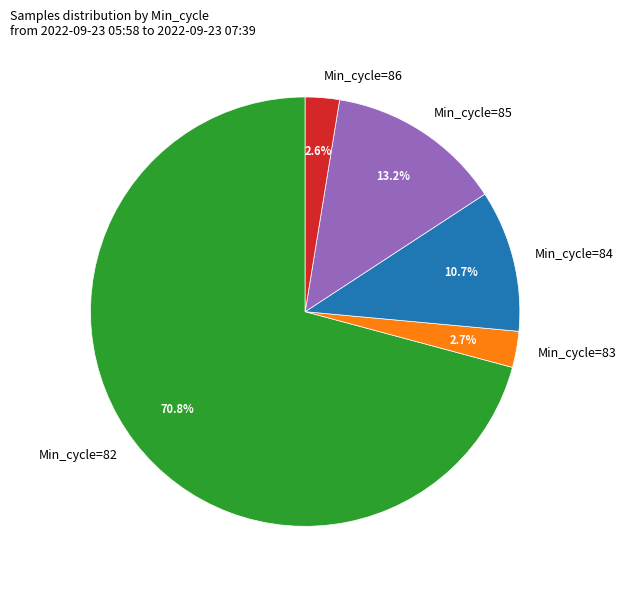

What is the ratio of the value at Min_cycle=85 to the value at Min_cycle=84?

1.2